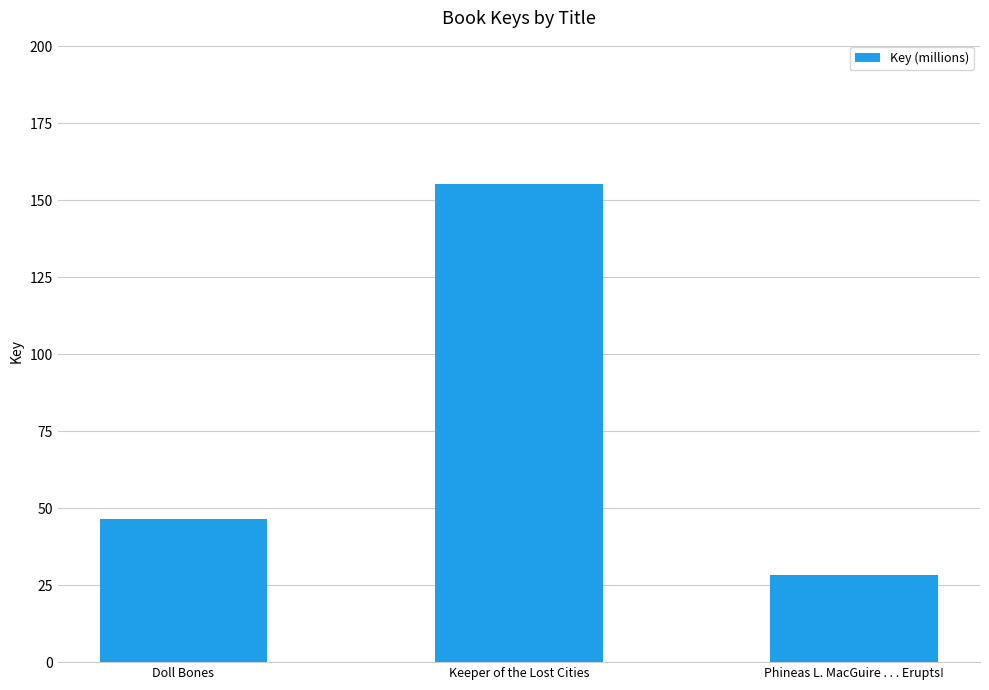

What is the greatest value displayed?

155.2